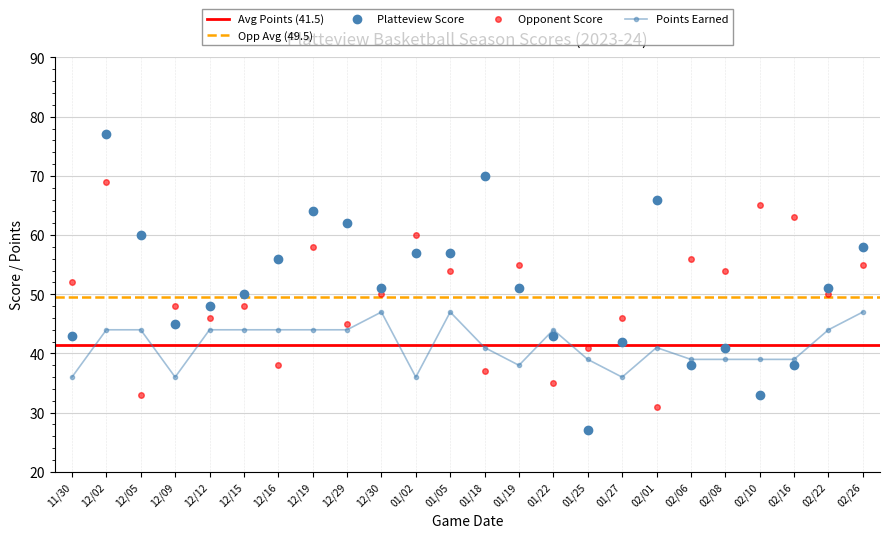

What is the difference between the second highest and minimum values in the Points Earned series?

11